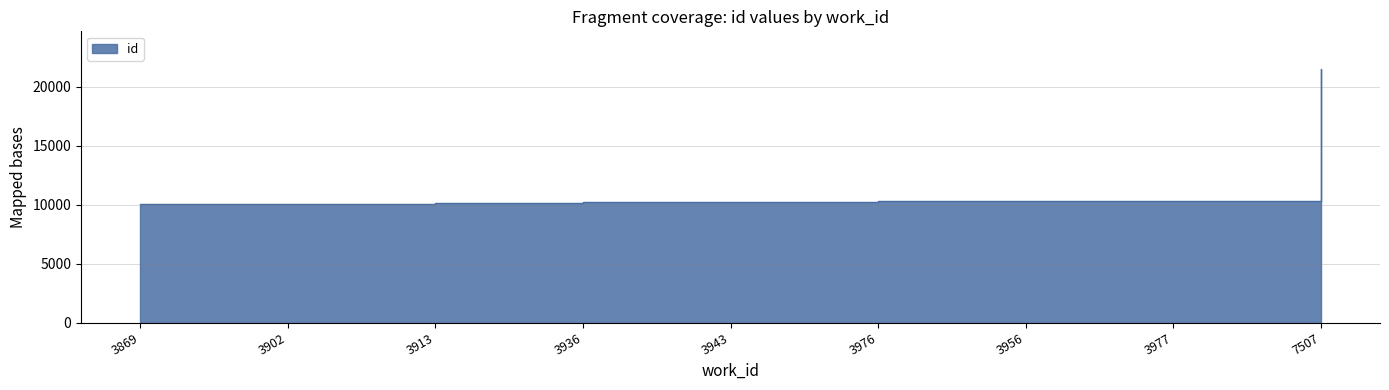

What is the sum of the values at 3956 and 7507?

31815